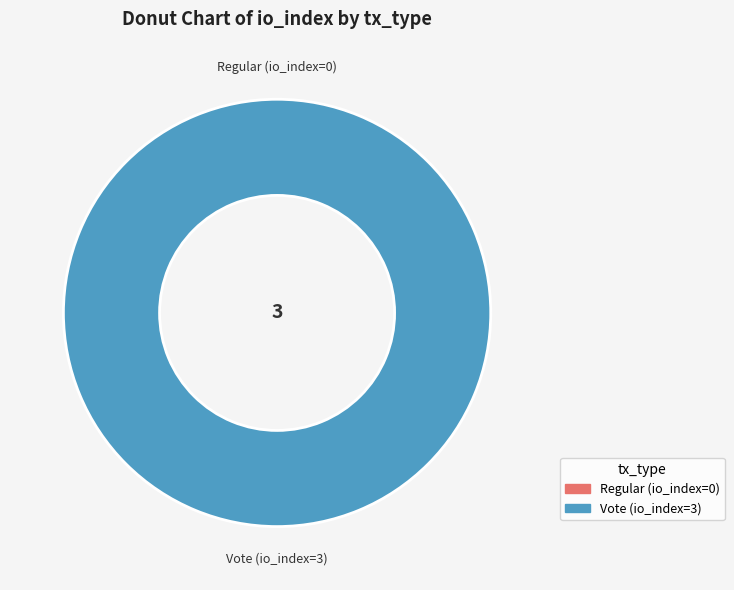

Which category has the biggest portion of the pie?

Vote (io_index=3)